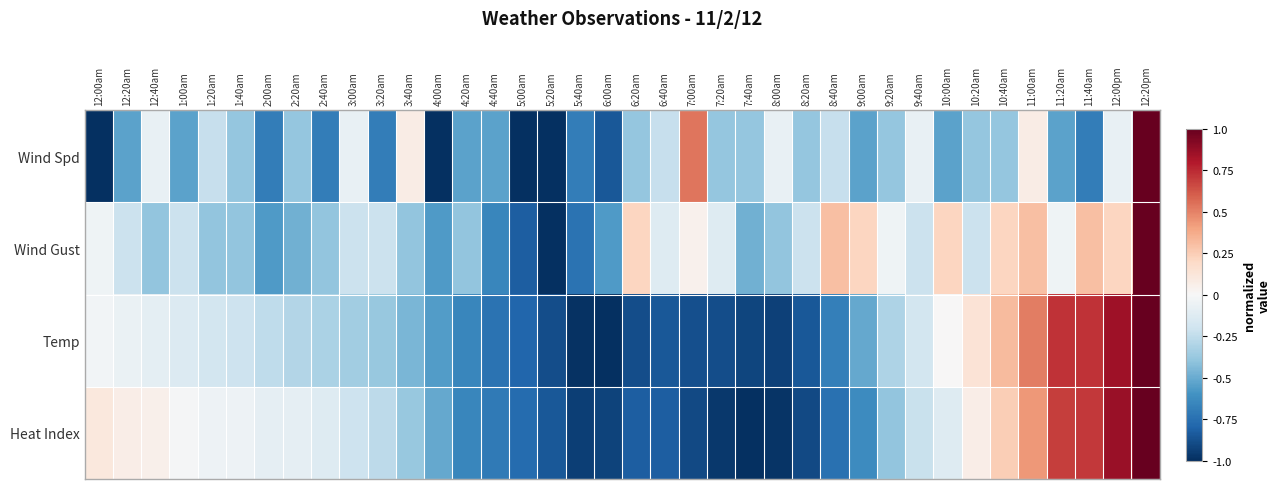

What is the minimum value shown in the chart?

-1.0